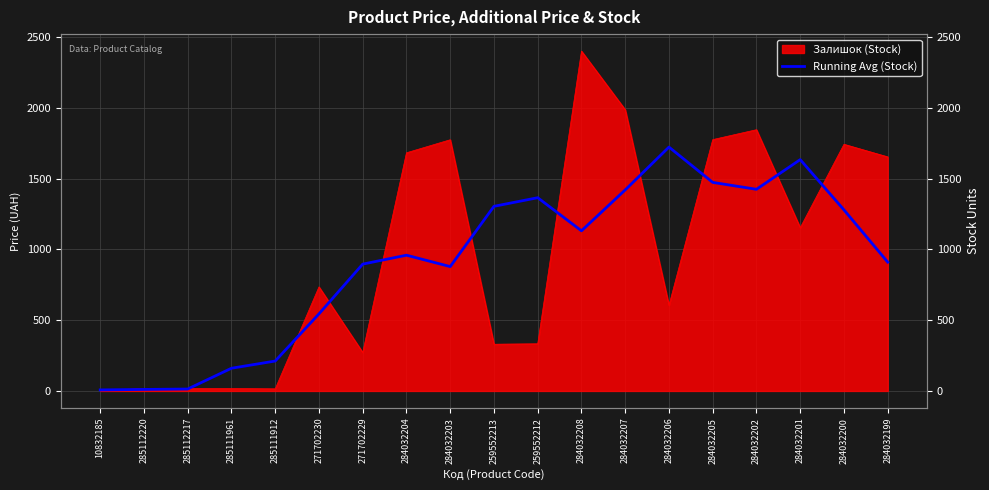

Count the number of categories in the chart.

19